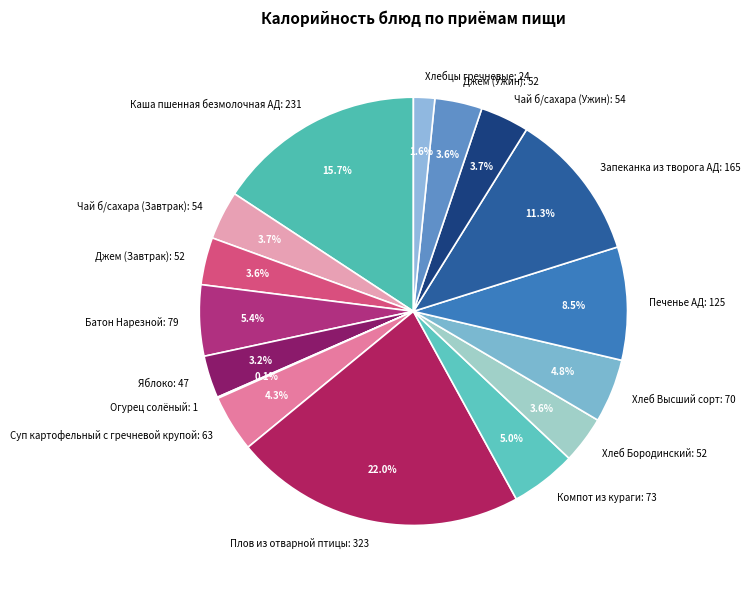

What is the ratio of the value at Хлеб Бородинский: 52 to the value at Яблоко: 47?

1.1